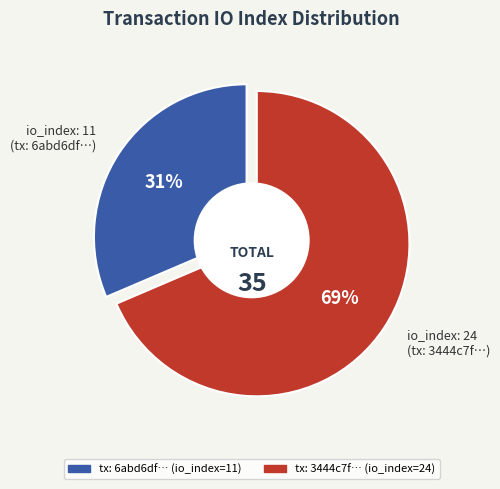

To the nearest percent, what percentage of the pie is io_index_24?

69%